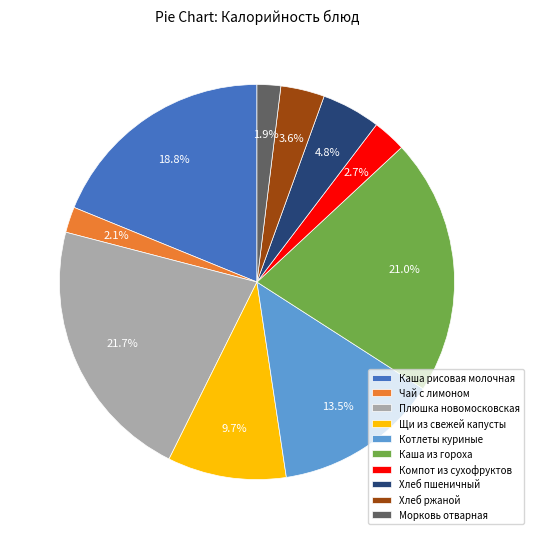

To the nearest percent, what is the difference between the largest and smallest slice percentages?

20%